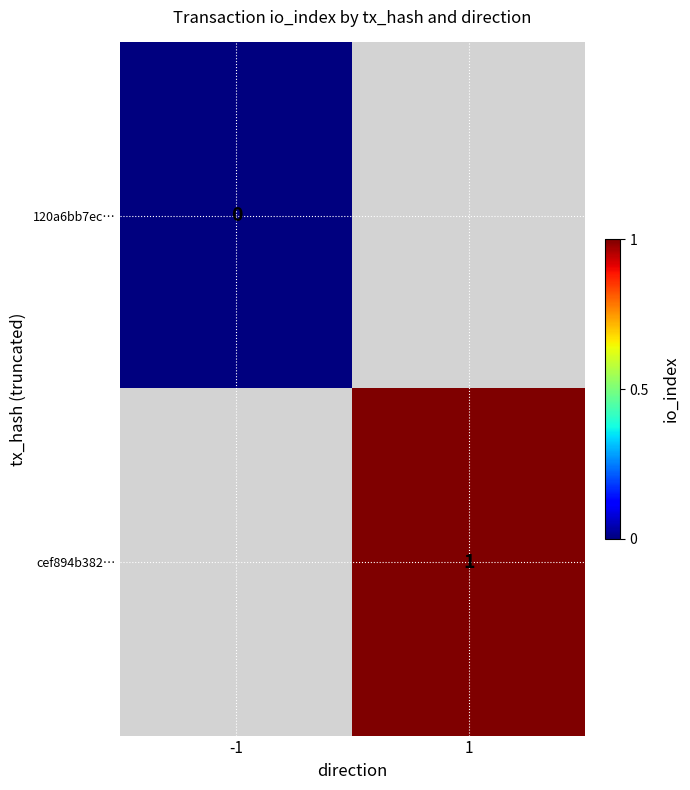

Which has a higher value, -1 or 1?

1